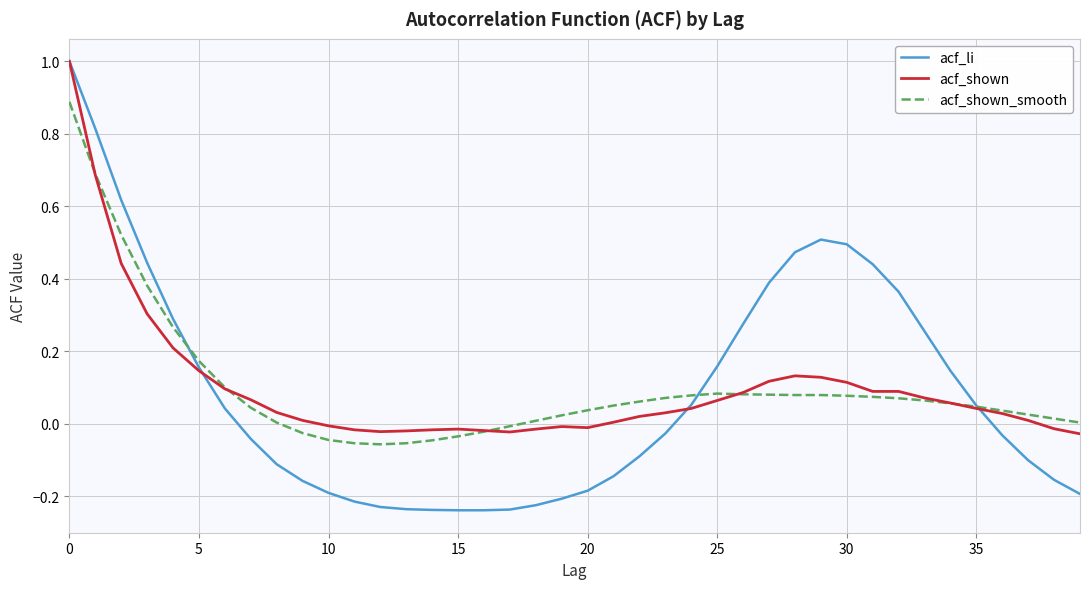

Which series ends up on top after the final intersection of acf_li and acf_shown?

acf_shown